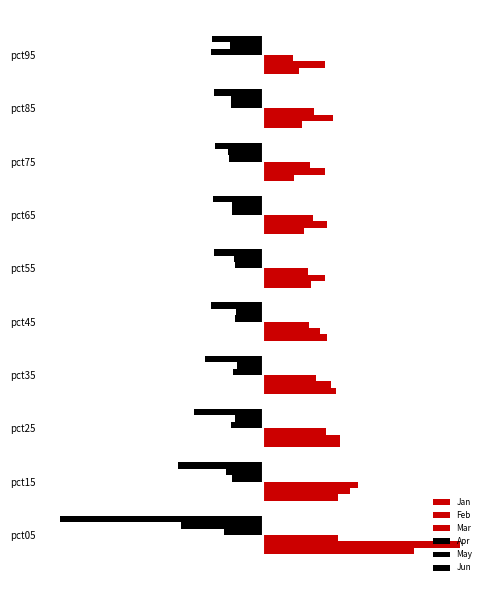

Are the bars horizontal?

Yes